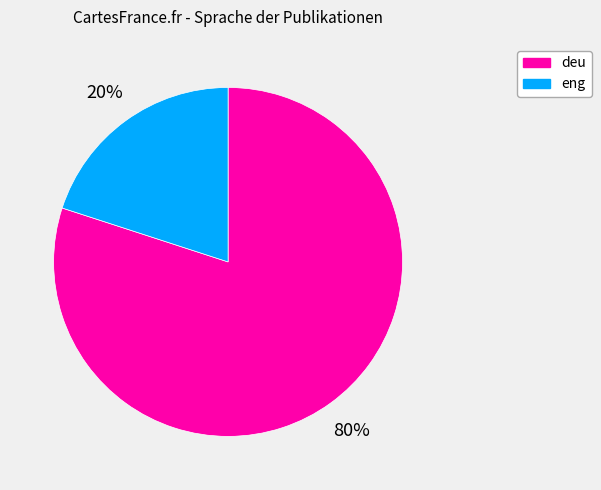

Count the number of slices in the pie.

2